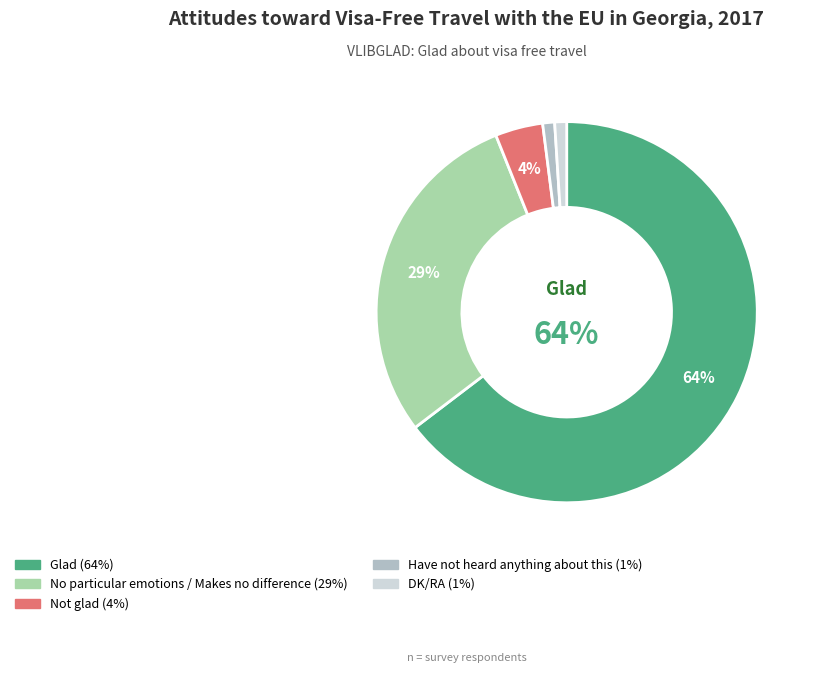

Which slice is the smallest?

Have not heard anything about this